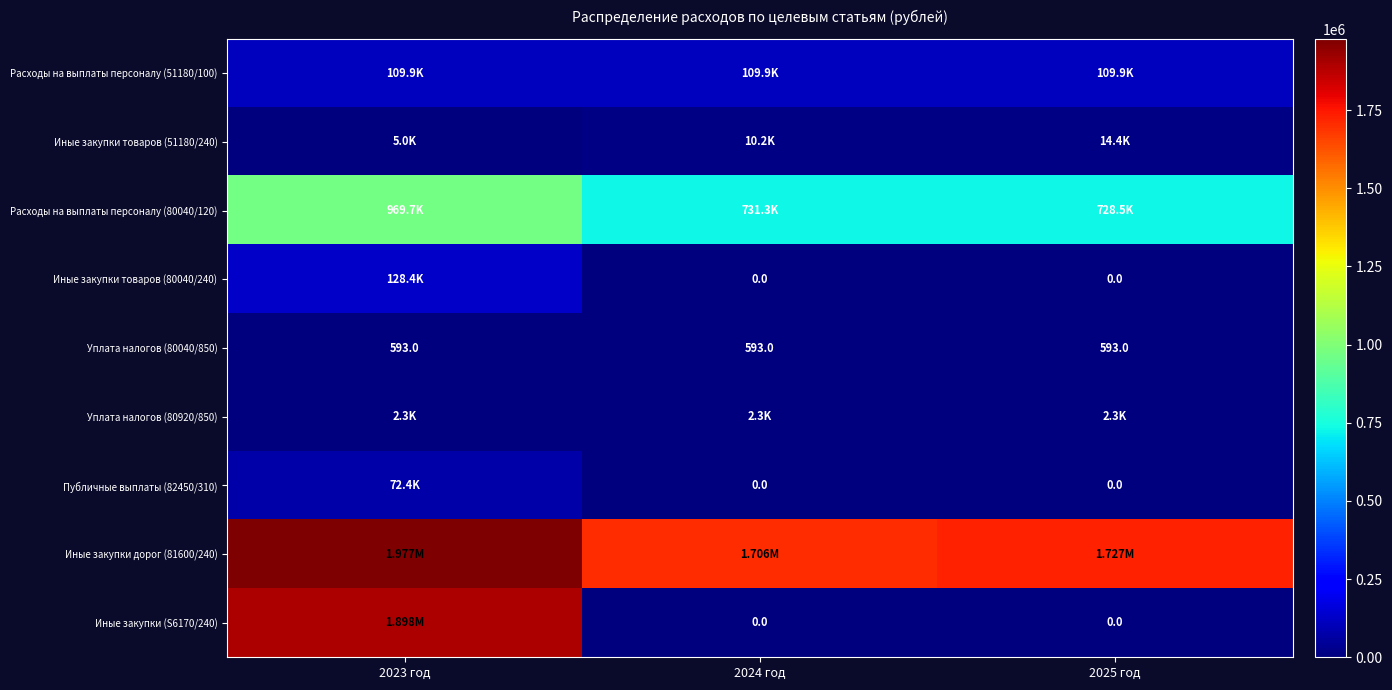

How many distinct data groups are displayed?

9